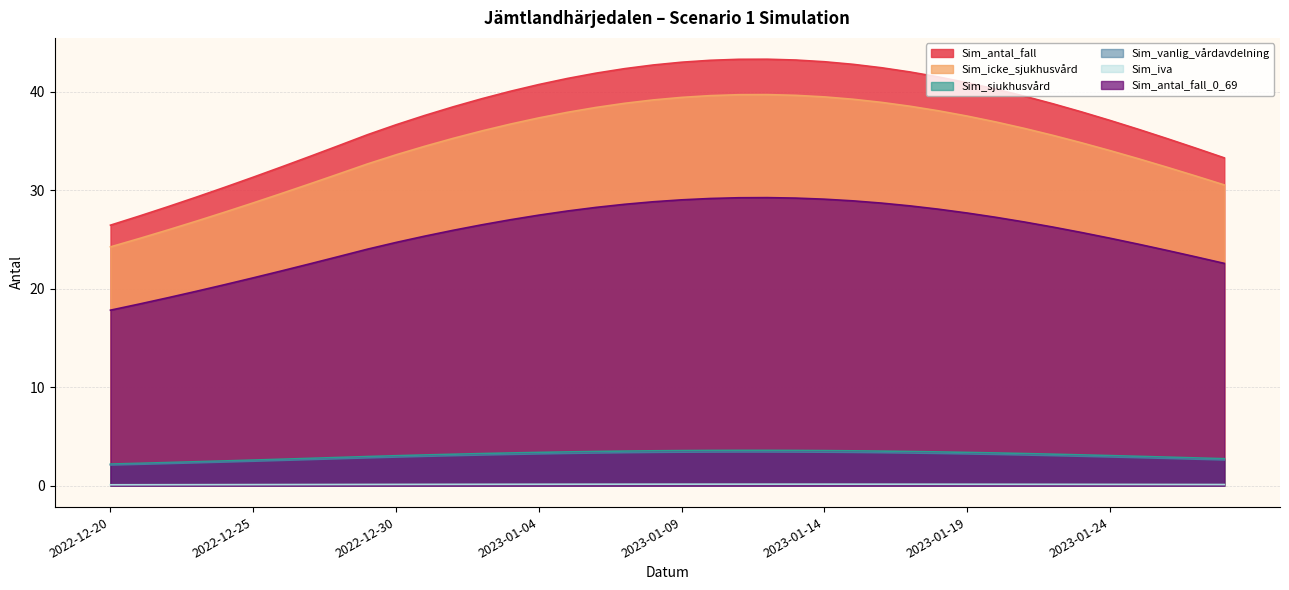

Rank the categories by Sim_icke_sjukhusvård value from highest to lowest.

2023-01-12, 2023-01-11, 2023-01-13, 2023-01-10, 2023-01-14, 2023-01-09, 2023-01-15, 2023-01-08, 2023-01-16, 2023-01-07, 2023-01-17, 2023-01-06, 2023-01-18, 2023-01-05, 2023-01-19, 2023-01-04, 2023-01-20, 2023-01-03, 2023-01-21, 2023-01-02, 2023-01-22, 2023-01-01, 2023-01-23, 2022-12-31, 2023-01-24, 2022-12-30, 2023-01-25, 2022-12-29, 2023-01-26, 2022-12-28, 2023-01-27, 2022-12-27, 2023-01-28, 2022-12-26, 2022-12-25, 2022-12-24, 2022-12-23, 2022-12-22, 2022-12-21, 2022-12-20